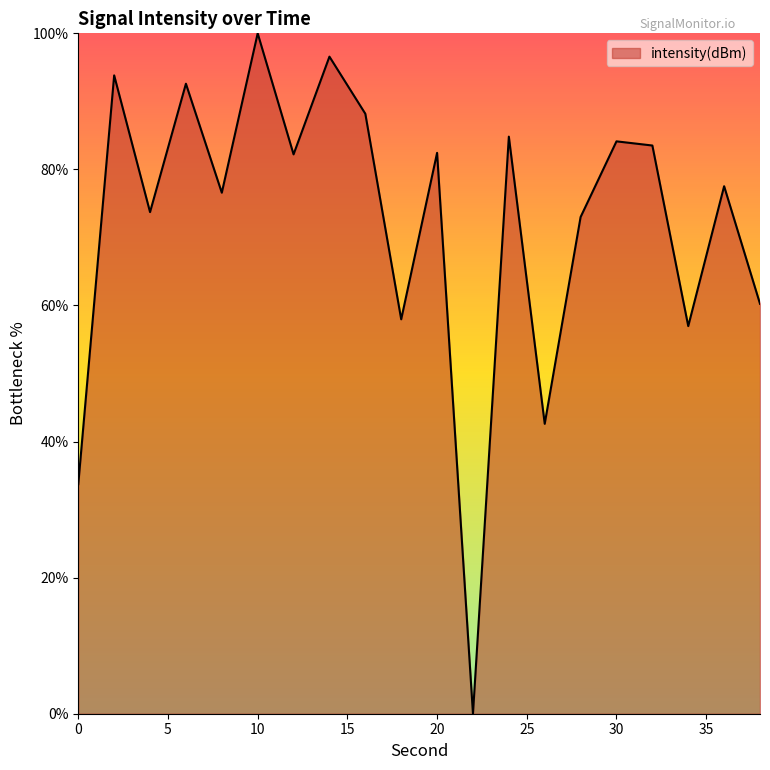

What is the greatest value displayed?

100.0